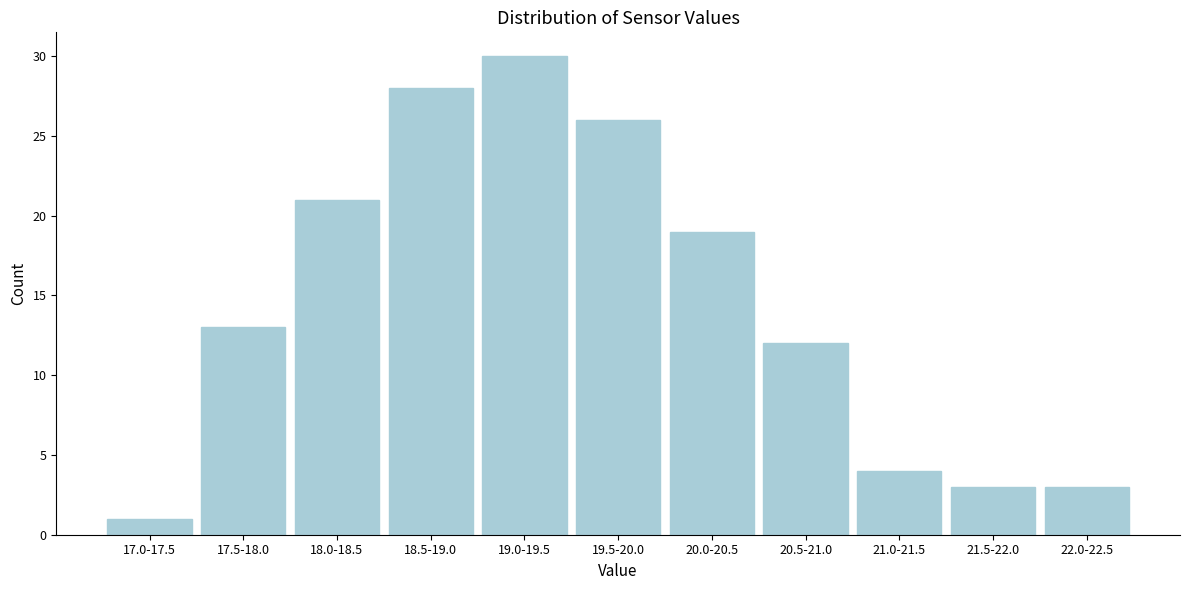

Reading right to left, transcribe all the data shown in this chart.

22.0-22.5=3	21.5-22.0=3	21.0-21.5=4	20.5-21.0=12	20.0-20.5=19	19.5-20.0=26	19.0-19.5=30	18.5-19.0=28	18.0-18.5=21	17.5-18.0=13	17.0-17.5=1